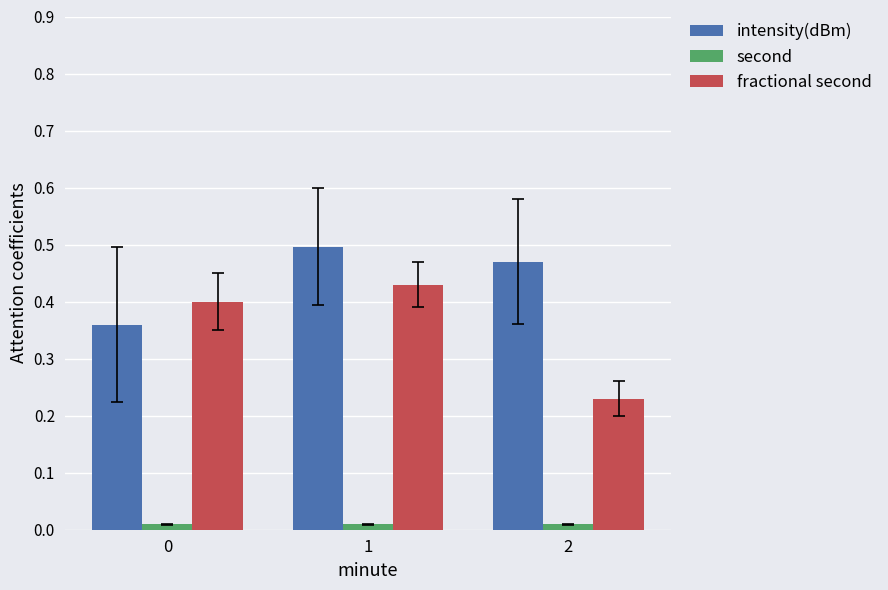

Which series has the largest total across all categories?

intensity(dBm)